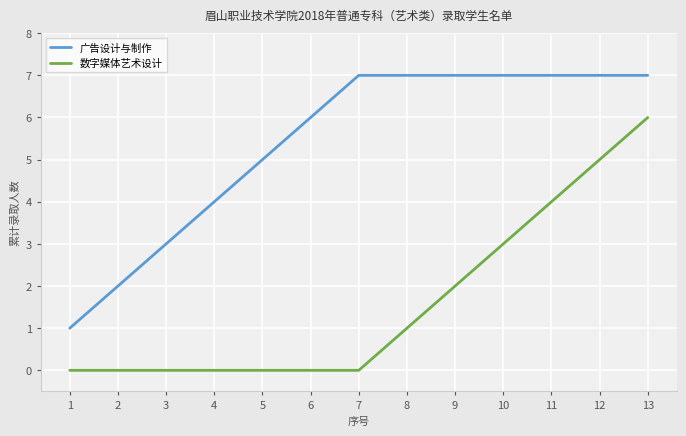

Rank the series by their average value, from highest to lowest.

广告设计与制作, 数字媒体艺术设计